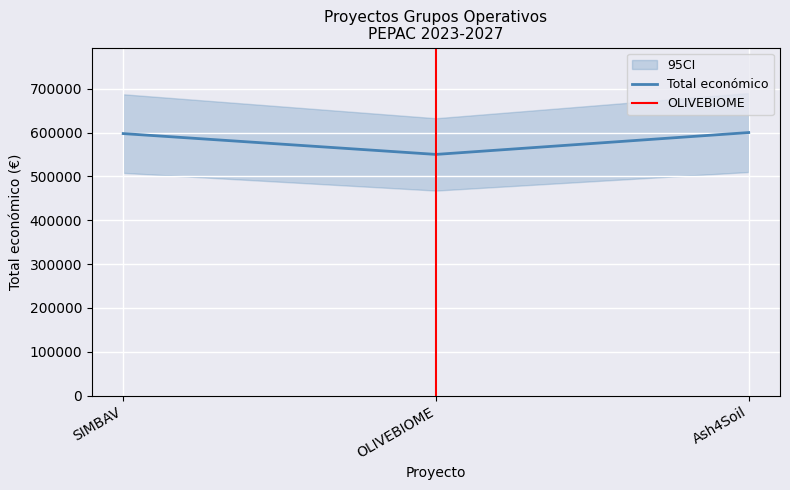

What is the difference between the maximum and minimum values?

49889